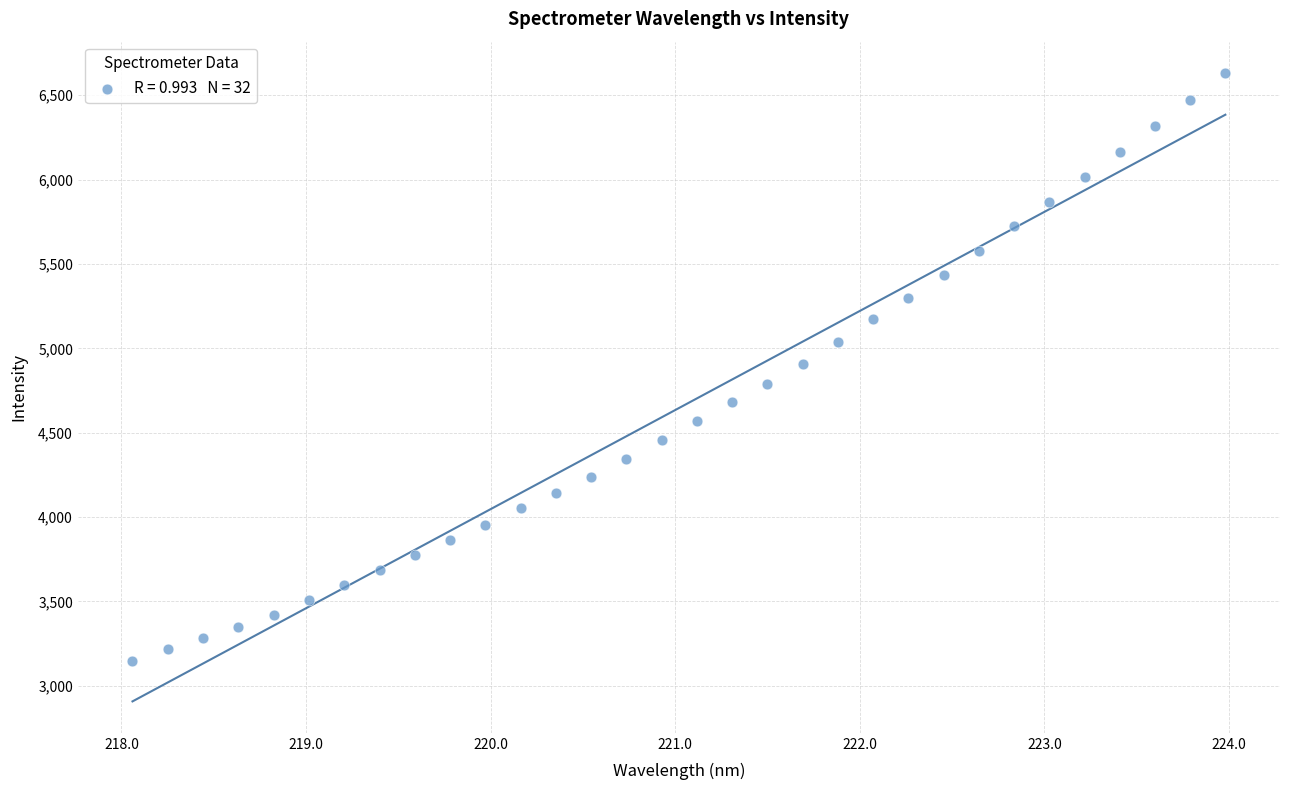

What is the range of Y values (max minus min)?

3485.3